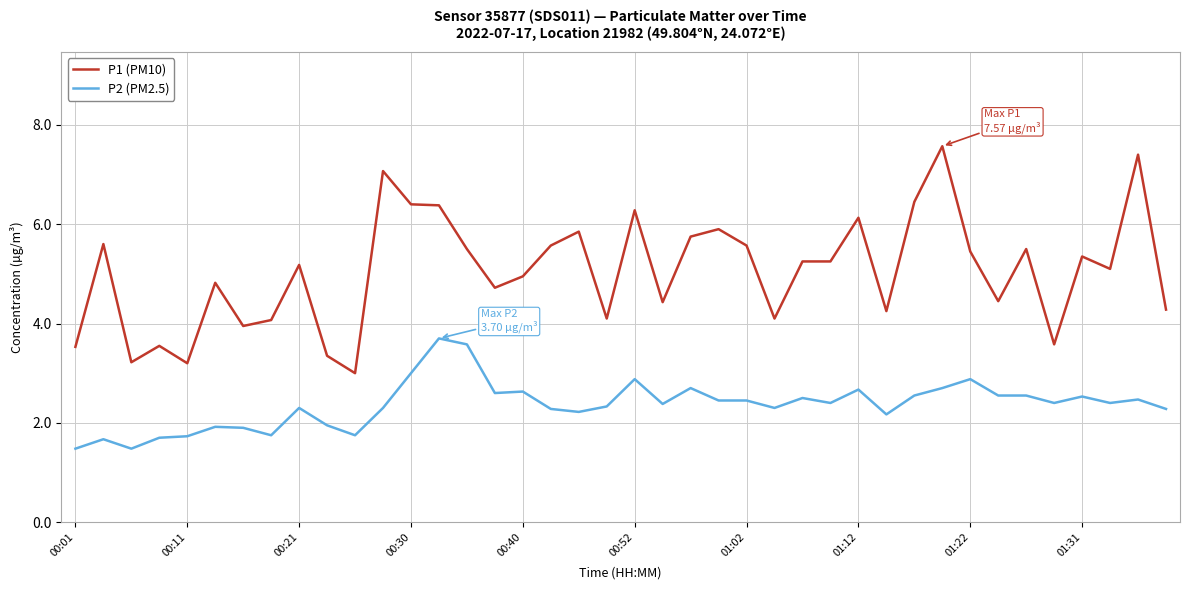

Which series has the widest spread of values?

P1 (PM10)